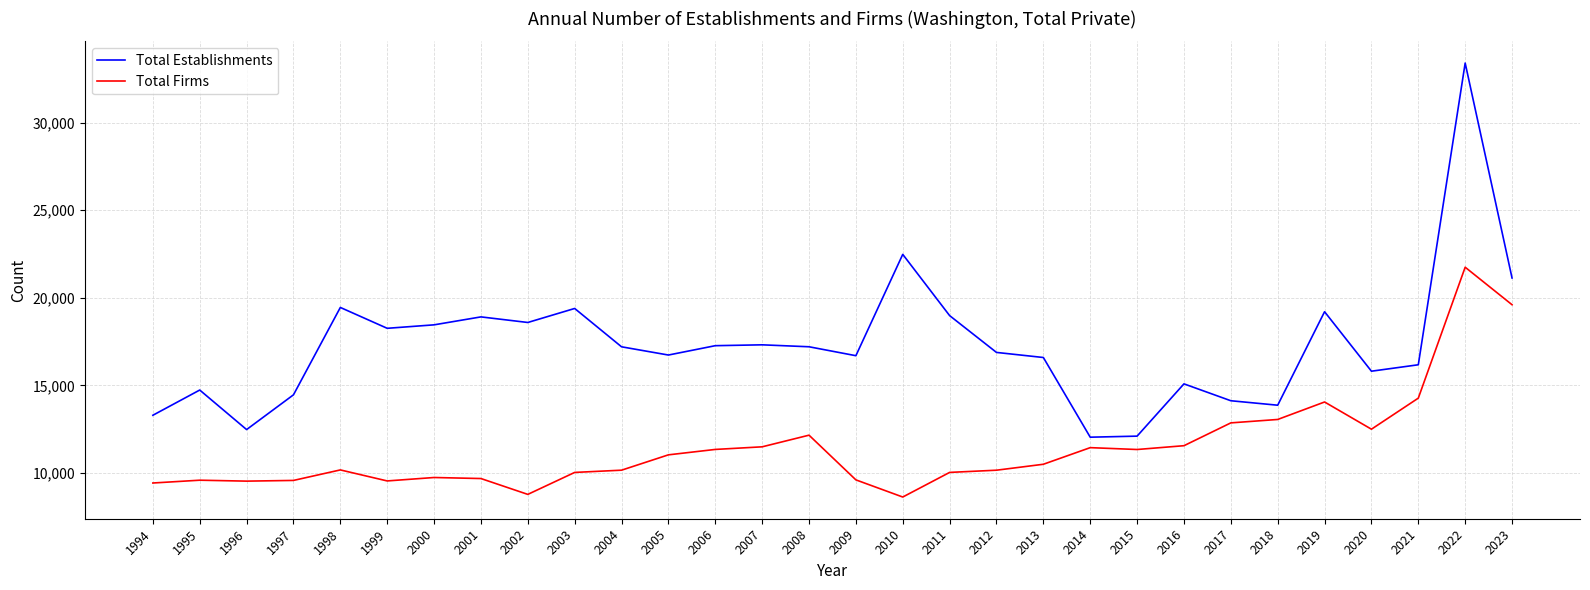

What is the approximate value of Total Establishments at 2000, to the nearest 10?

18450